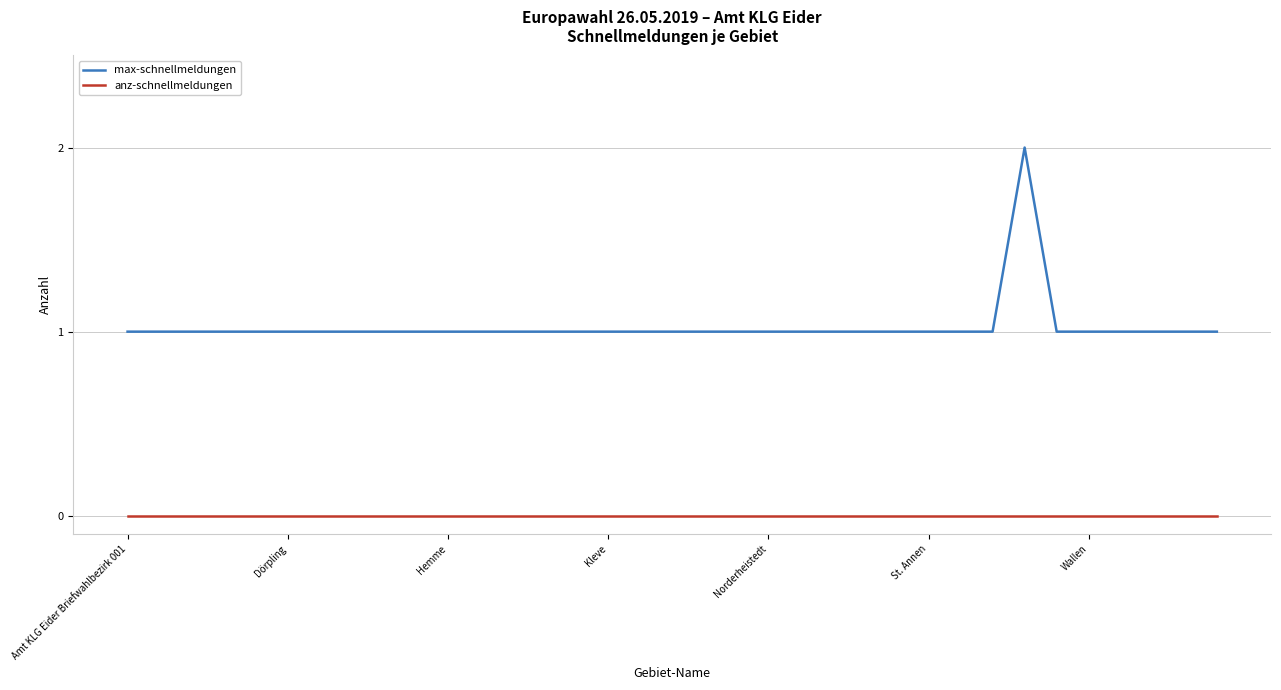

Which series has the largest range (max minus min)?

max-schnellmeldungen